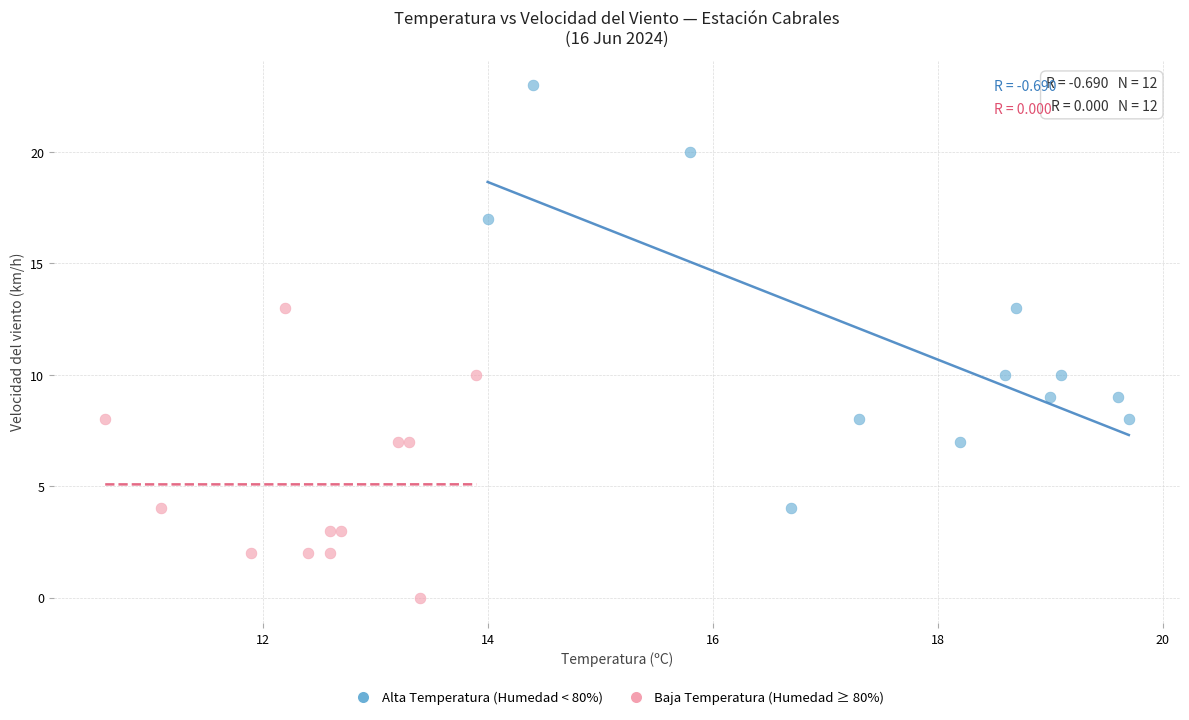

Which series reaches the minimum Y coordinate?

Baja Temperatura (Humedad ≥ 80%)